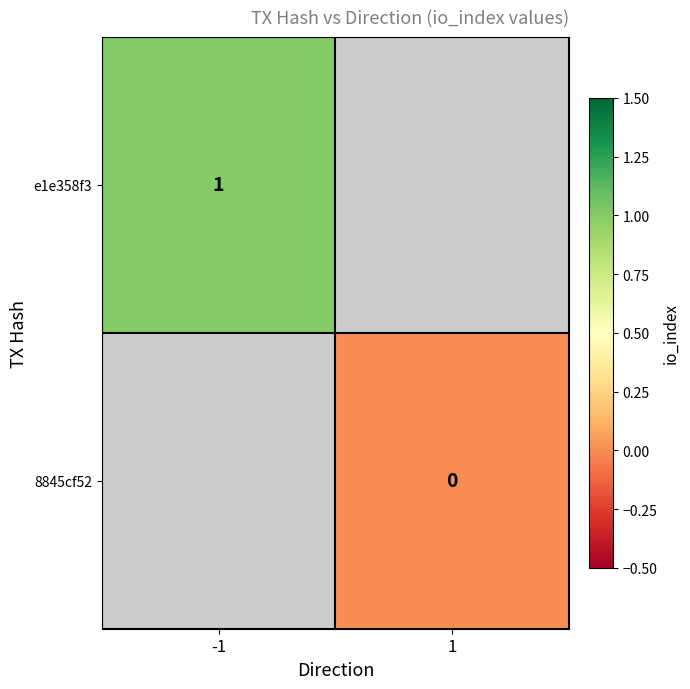

The value of e1e358f3 at -1 is 1. True or false?

True